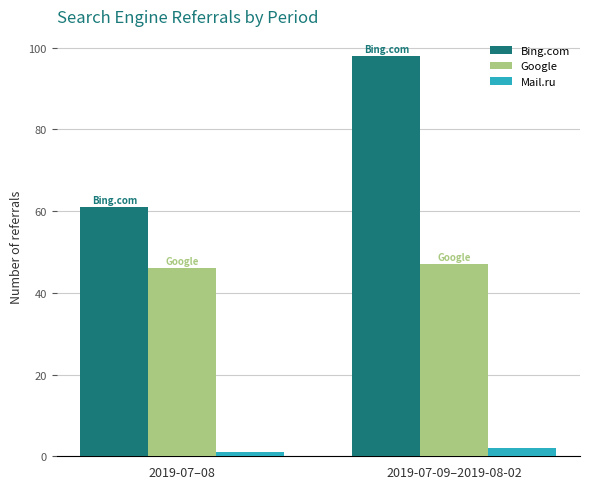

The Google series shows 47 at 2019-07-09–2019-08-02. True or false?

True